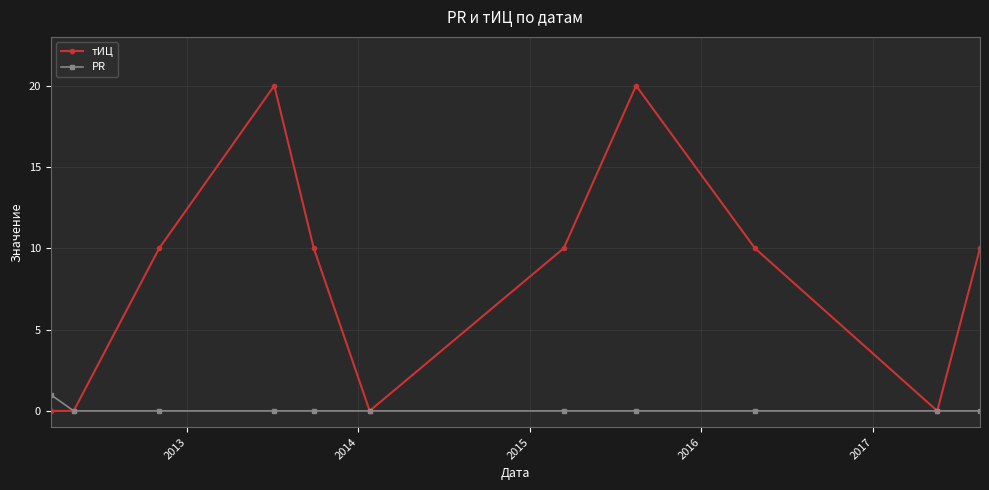

Which series has the largest total across all categories?

тИЦ